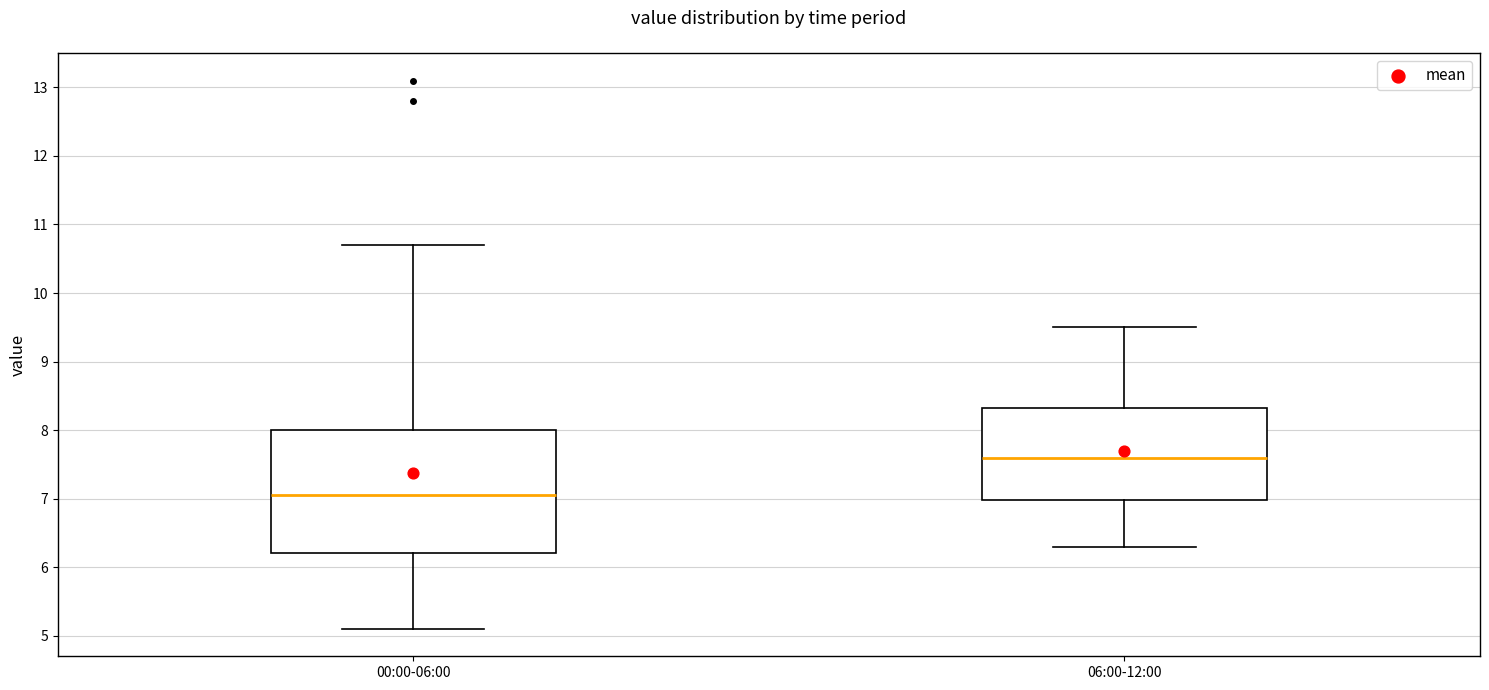

Where does the lower whisker of the box for 00:00-06:00 end on the y-axis? The values are not printed on the chart, so give them approximately, as read against the axis.

5.1